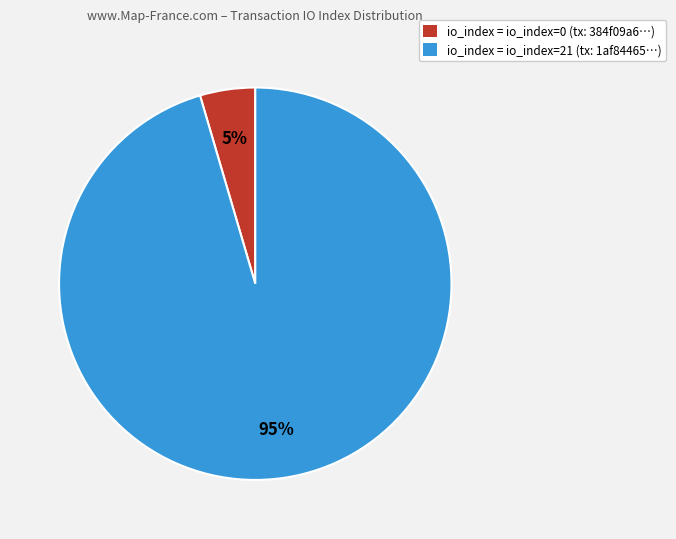

What is the majority slice?

io_index = io_index=21 (tx: 1af84465…)